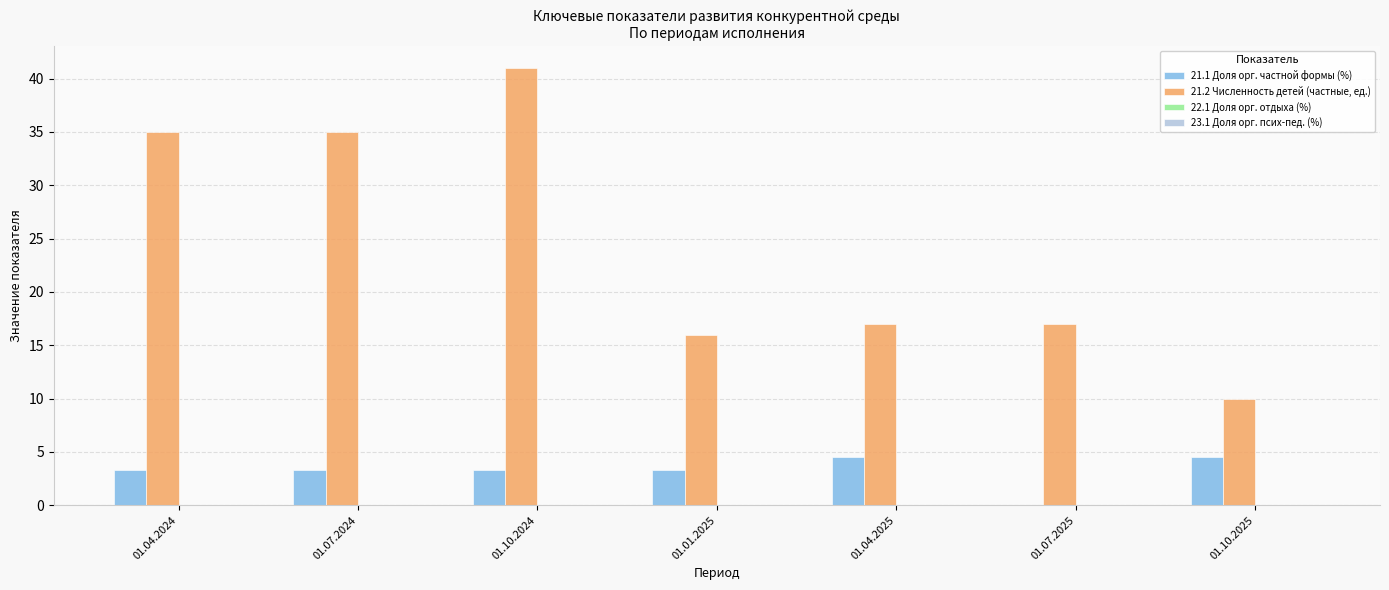

The value of 21.1 Доля орг. частной формы (%) at 01.07.2025 is 1.7. True or false?

False